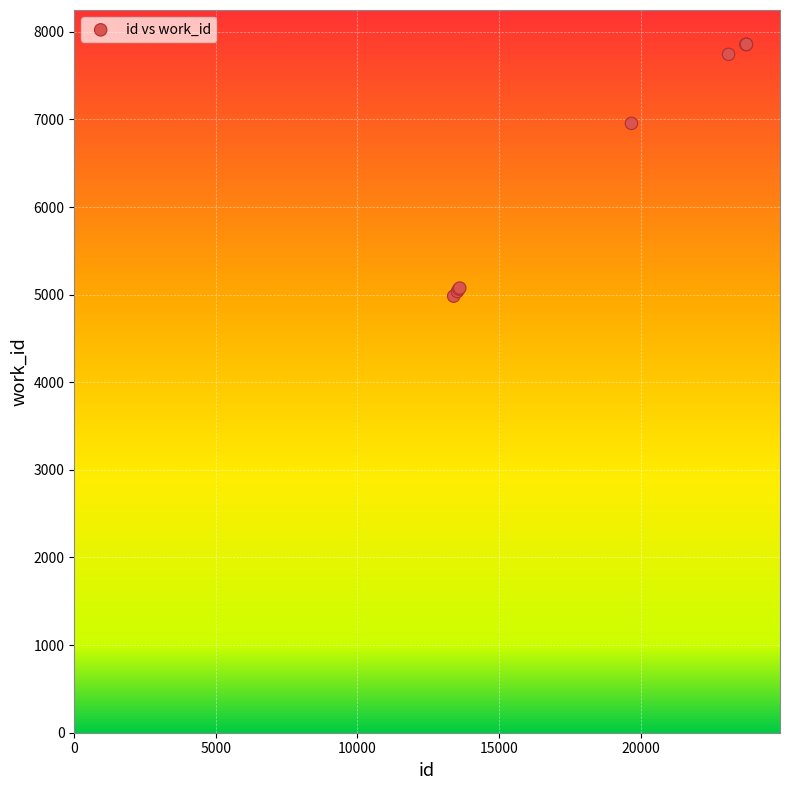

What Y value in the scatter plot is closest to 6419?

6955